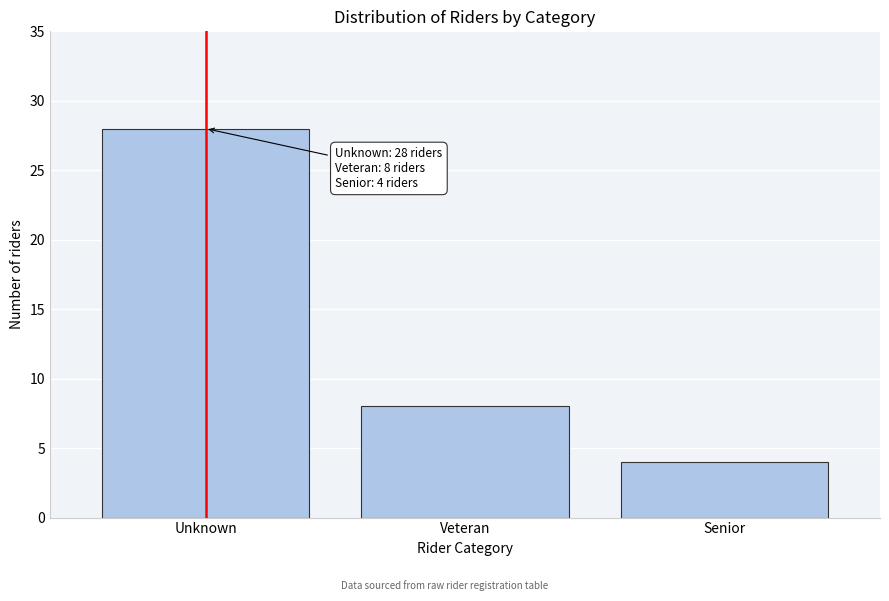

Reading left to right, list all the values displayed in this chart.

28	8	4